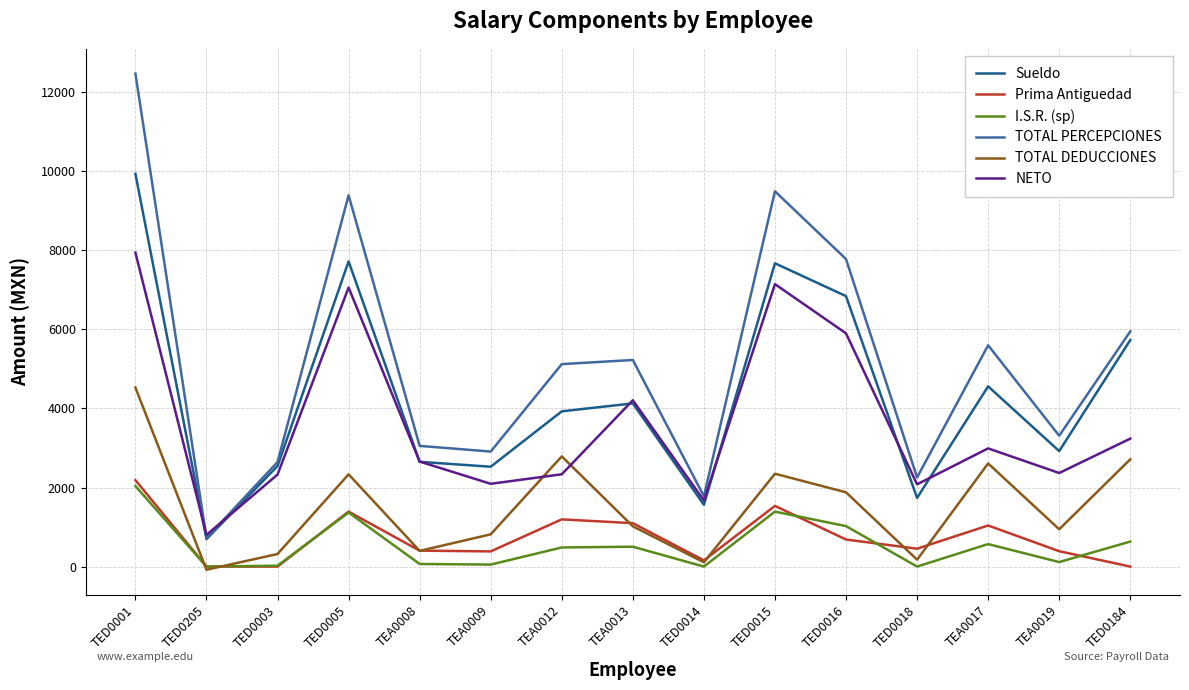

The value of TOTAL PERCEPCIONES at TED0003 is 4674.0. True or false?

False